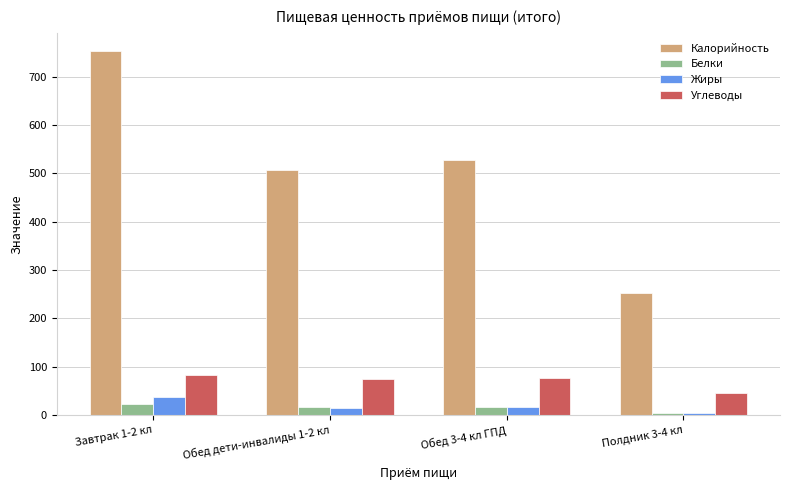

At how many categories does at least one series exceed 130?

4